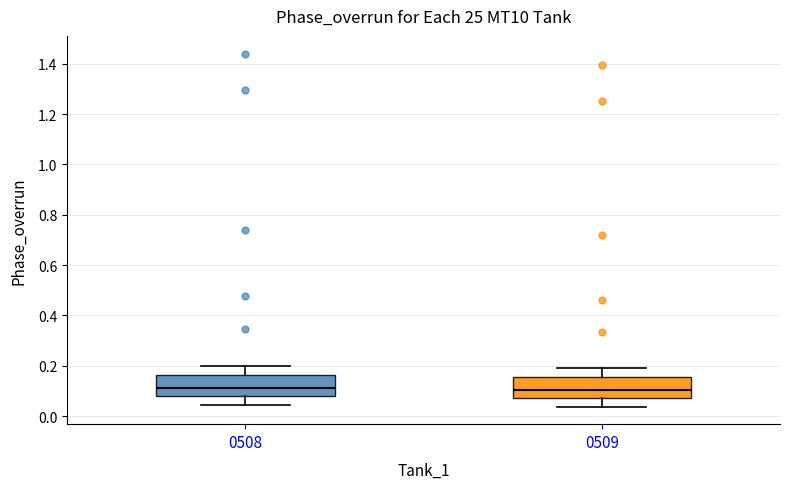

Reading left to right, read every box against the y-axis: the position of its median line, the range the box covers, and the ends of its whiskers. The values are not printed on the chart, so give them approximately, as read against the axis.

0508: median 0.12, box 0.08 to 0.16, whiskers 0.04 to 0.20
0509: median 0.10, box 0.08 to 0.16, whiskers 0.04 to 0.18